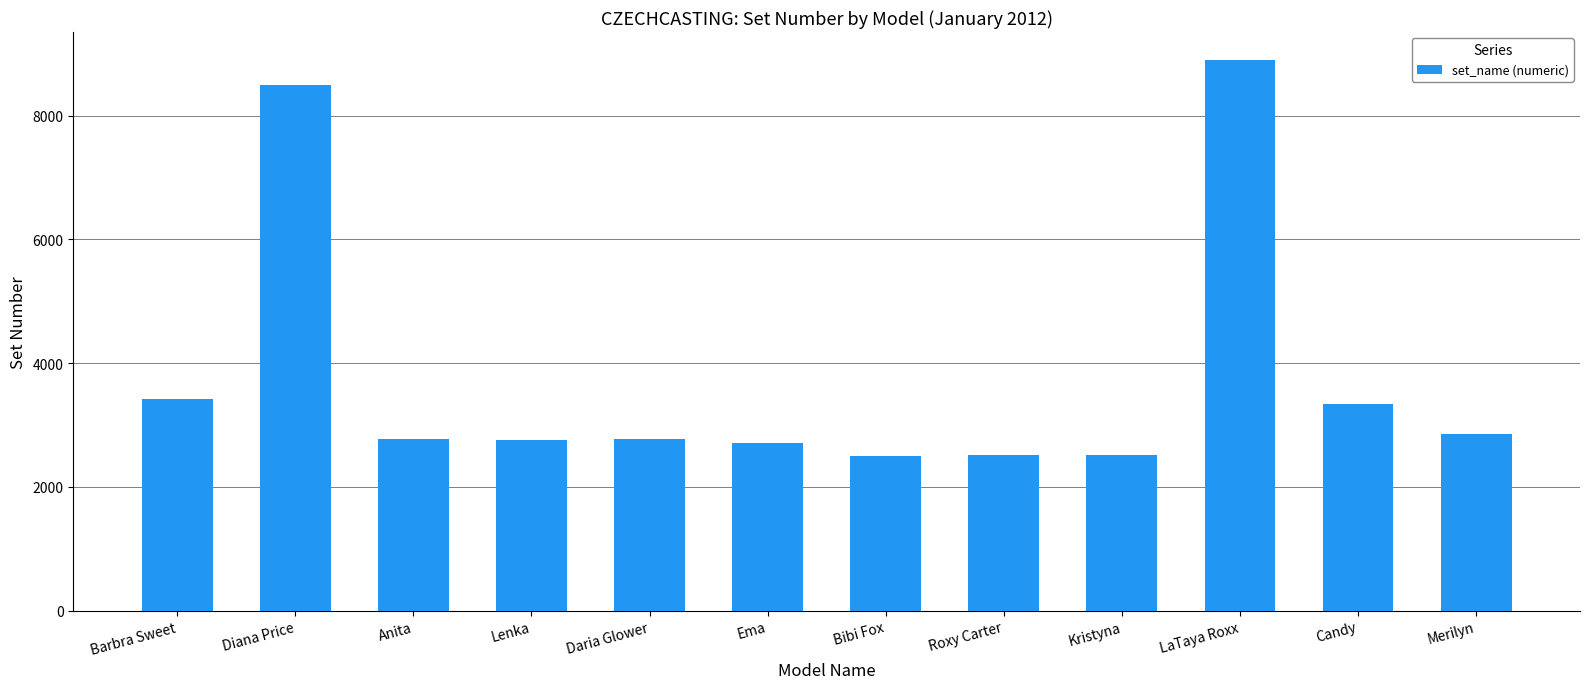

What is the ratio of the value at Ema to the value at Kristyna?

1.1